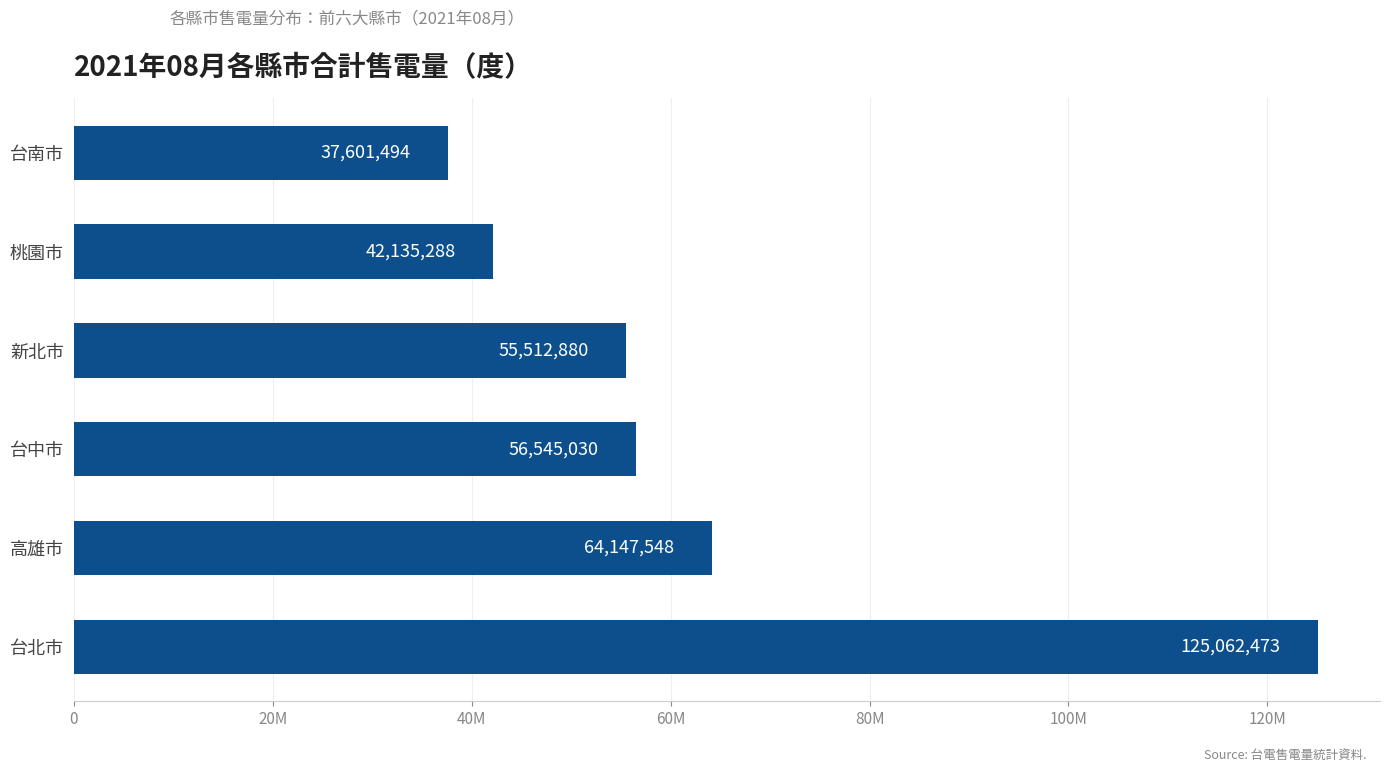

What is the difference between the maximum and minimum values?

87460979